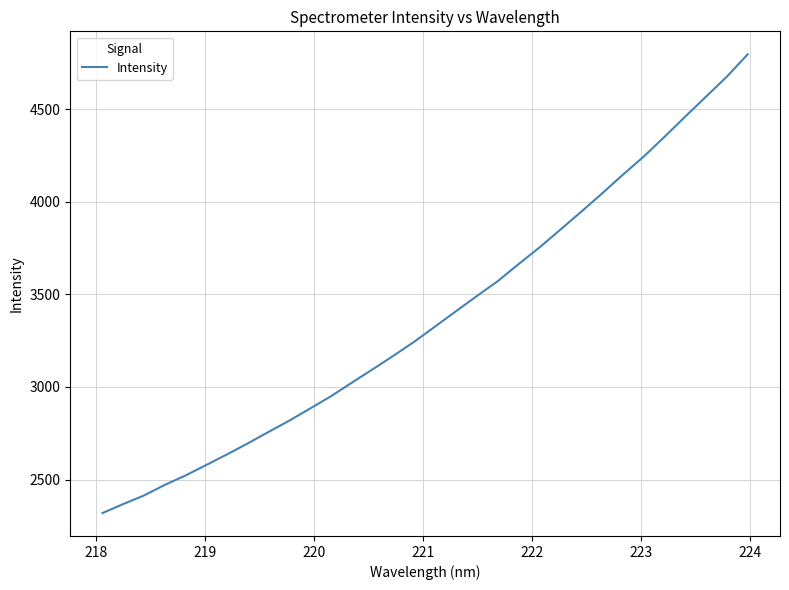

What is the difference between the maximum and minimum values?

2478.3